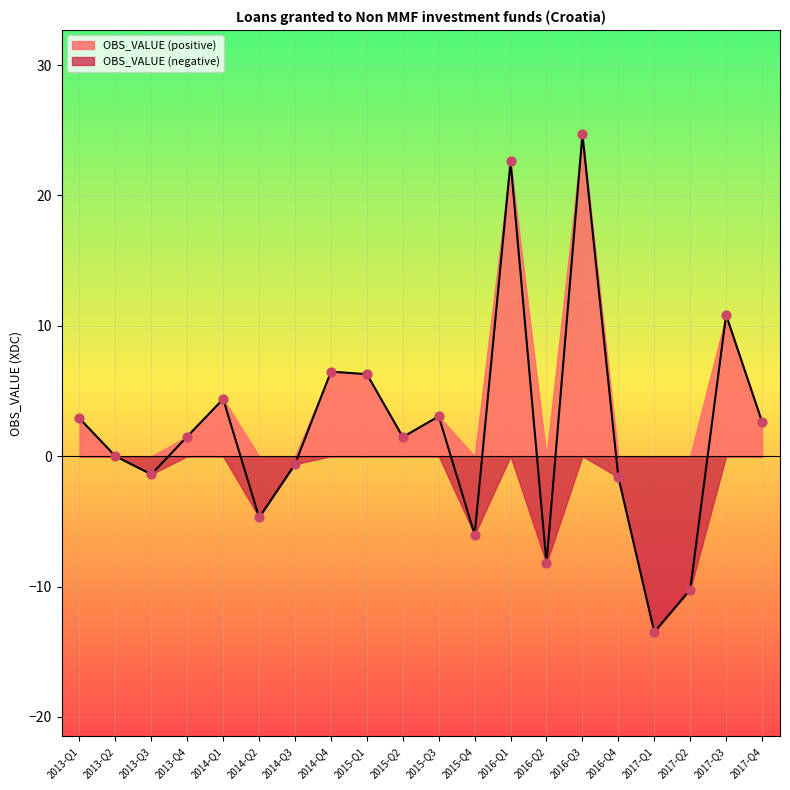

Which has a higher value, 2017-Q1 or 2015-Q2?

2015-Q2